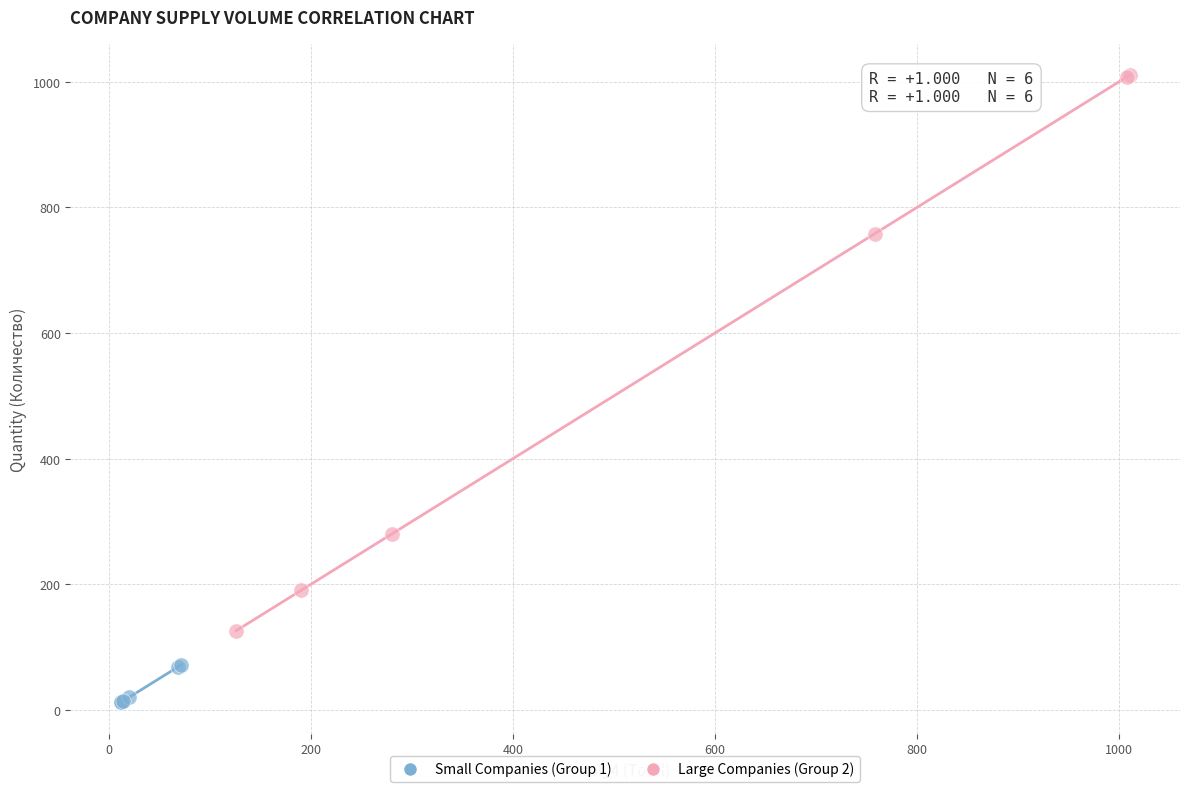

Which series contains the highest Y value?

Large Companies (Group 2)